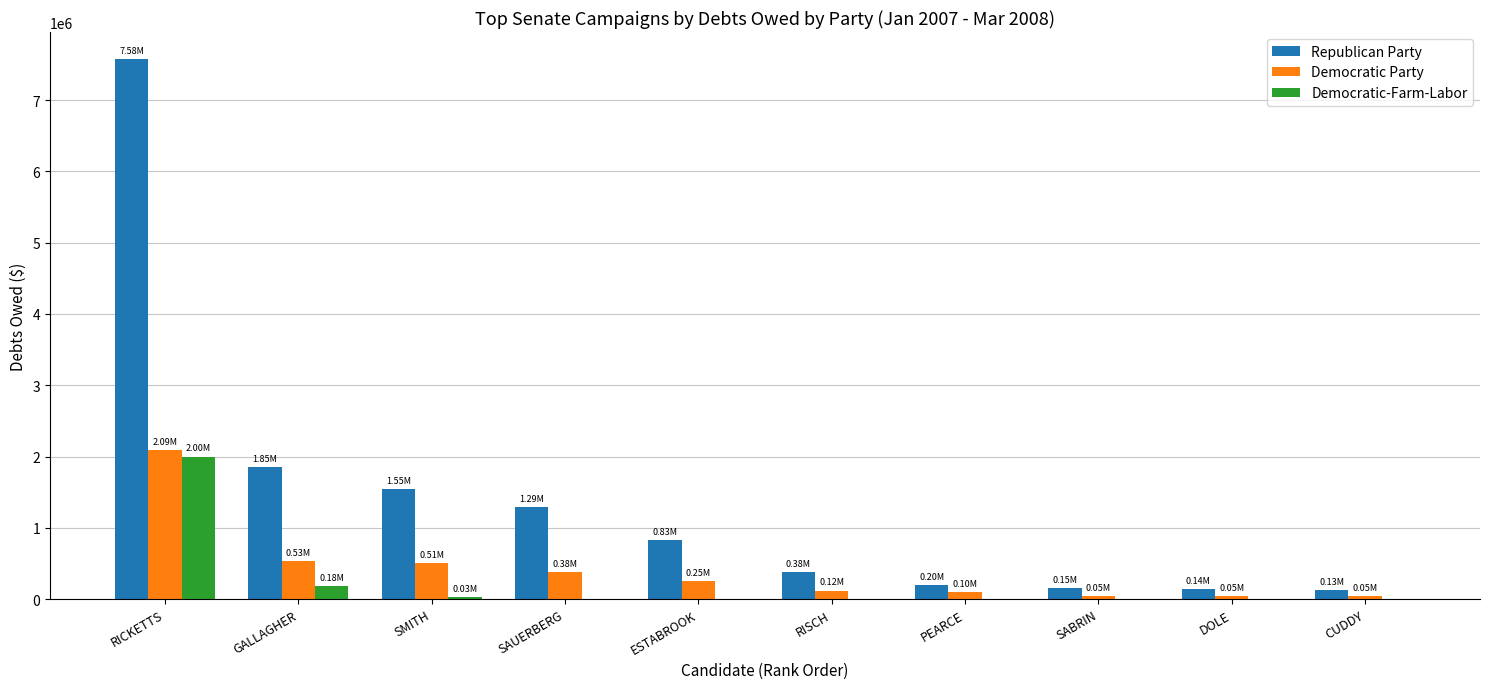

At which label does Democratic-Farm-Labor reach its peak?

RICKETTS